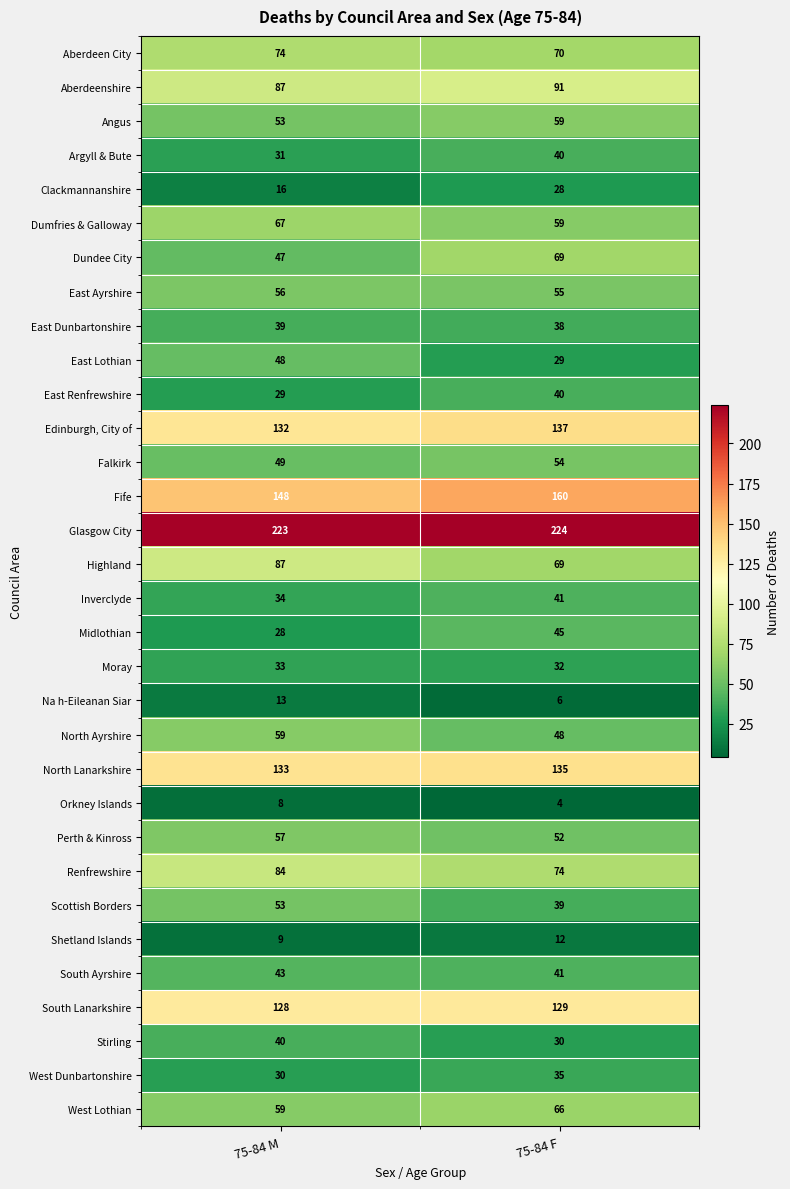

Rank the categories by Shetland Islands value from lowest to highest.

75-84 M, 75-84 F